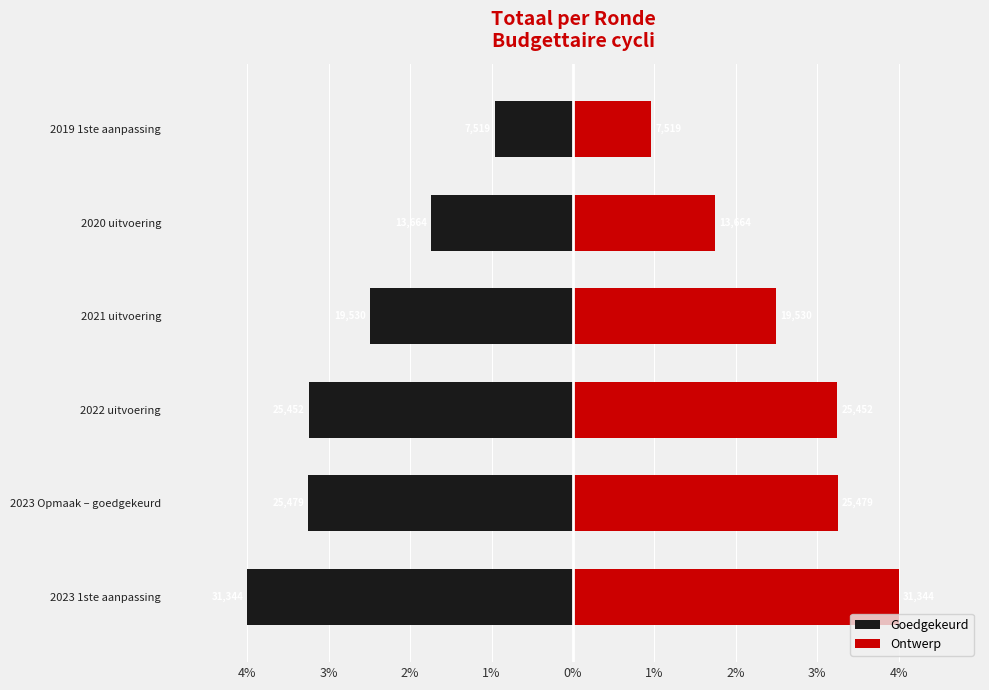

Is the value of Ontwerp at 1% greater than the value of Goedgekeurd at 1%?

Yes